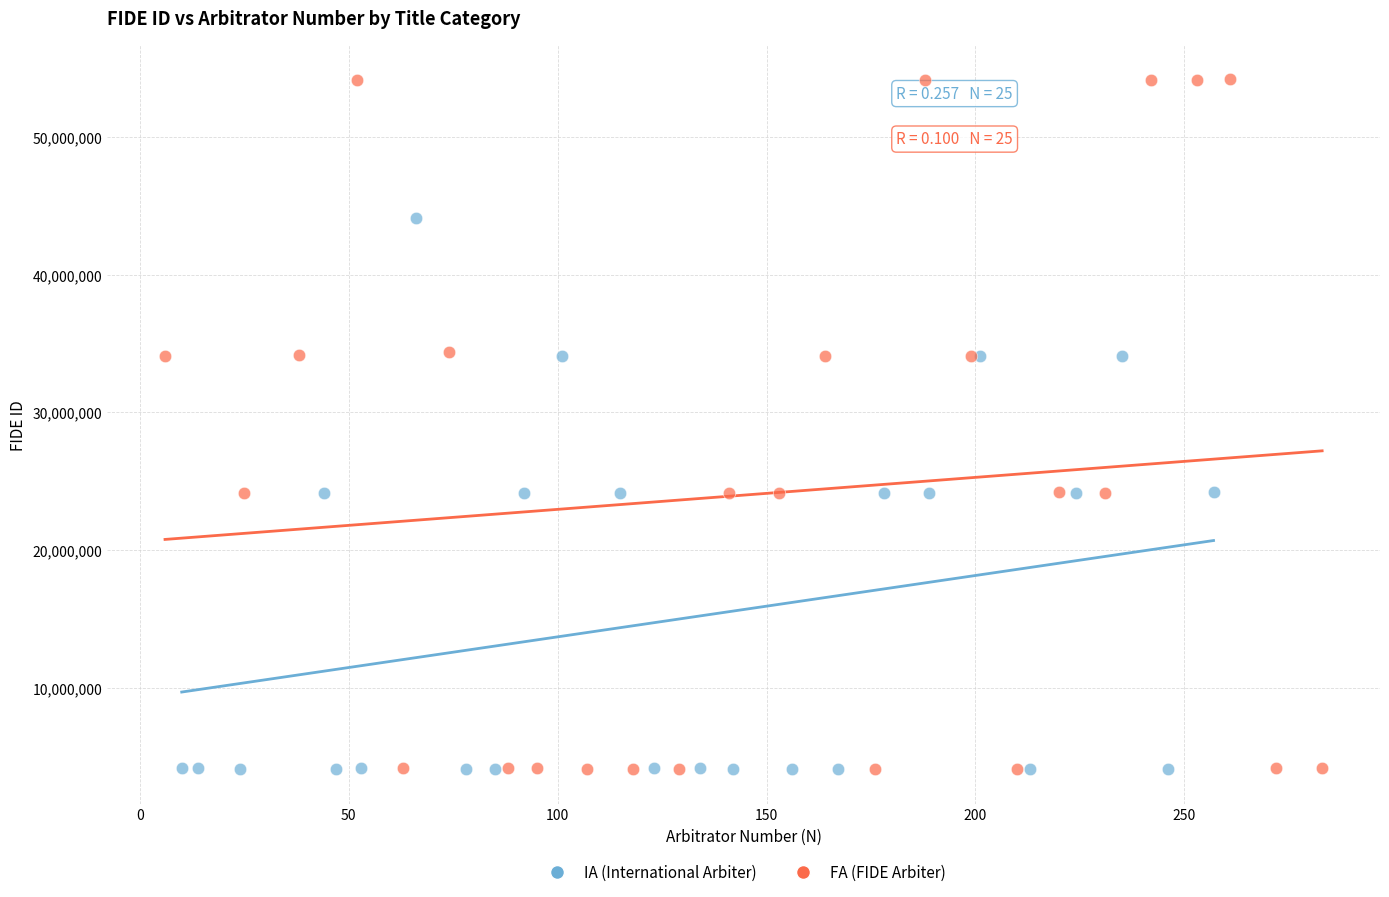

Which series contains the highest Y value?

FA (FIDE Arbiter)